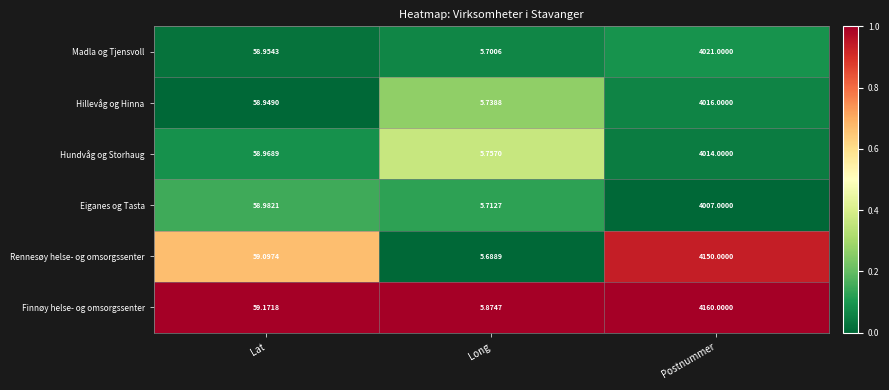

What is the difference between the highest and lowest values at Postnummer?

153.0